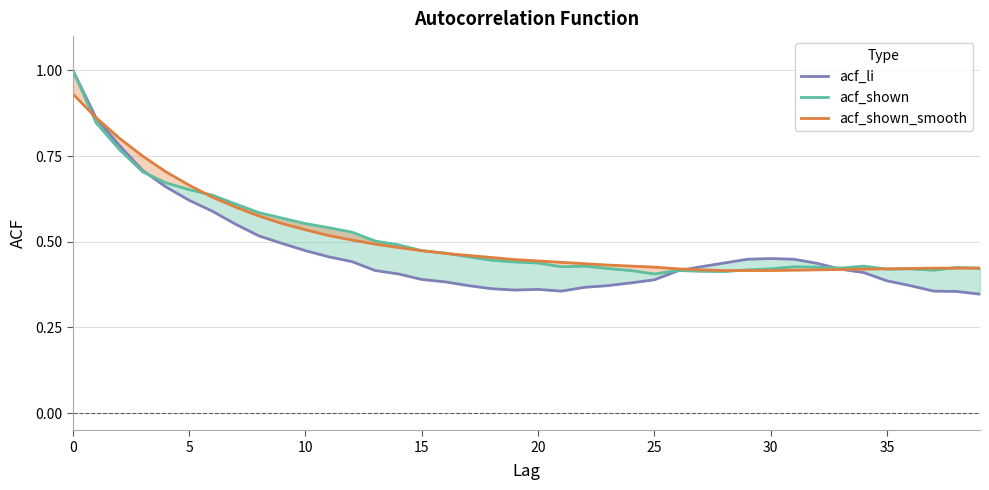

In acf_shown, how many points are higher than both neighbors (excluding endpoints)?

6